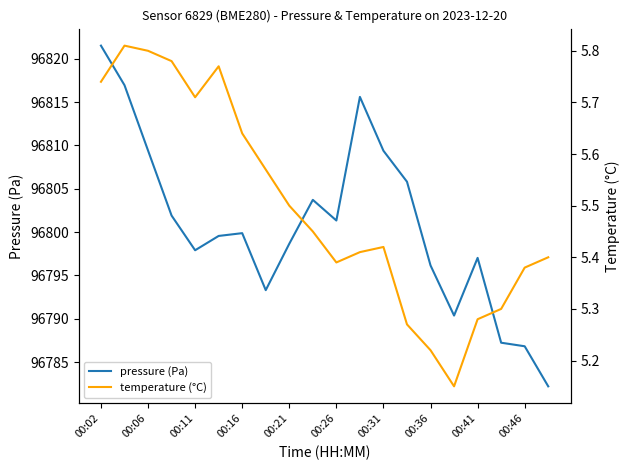

What is the value of the temperature (°C) point at the 18th from the left?

5.3